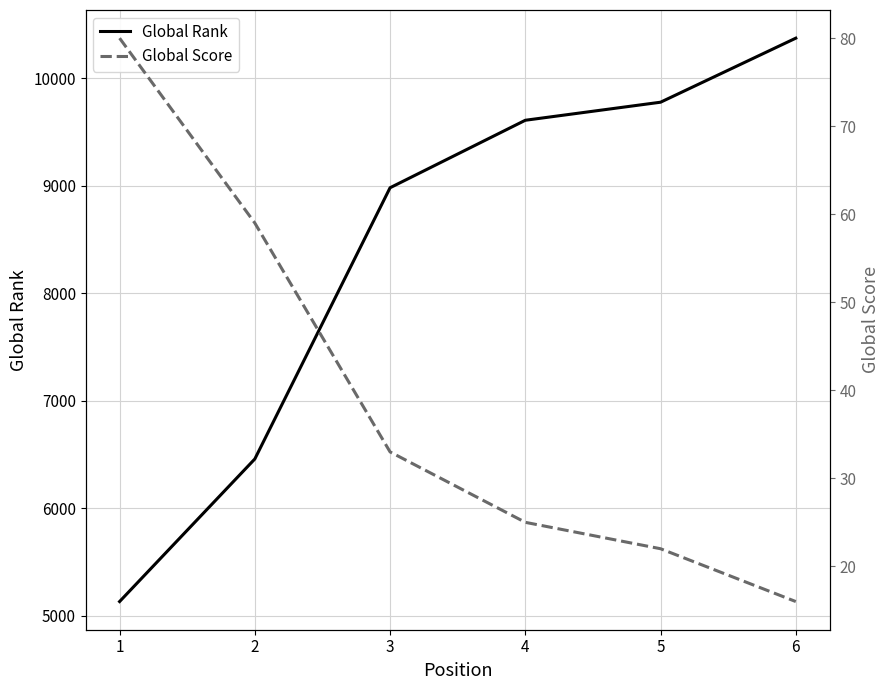

What is the average value of the Global Rank series?

8388